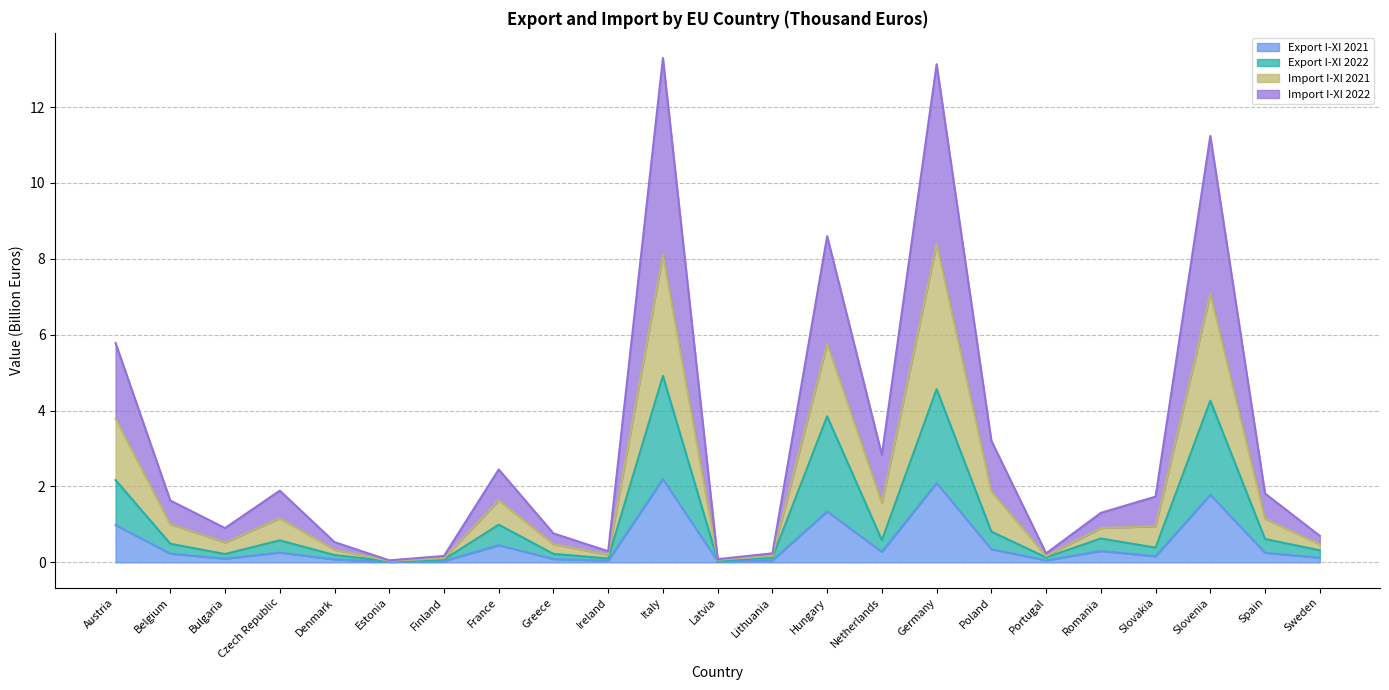

What is the total value across all series at Belgium?

1.6